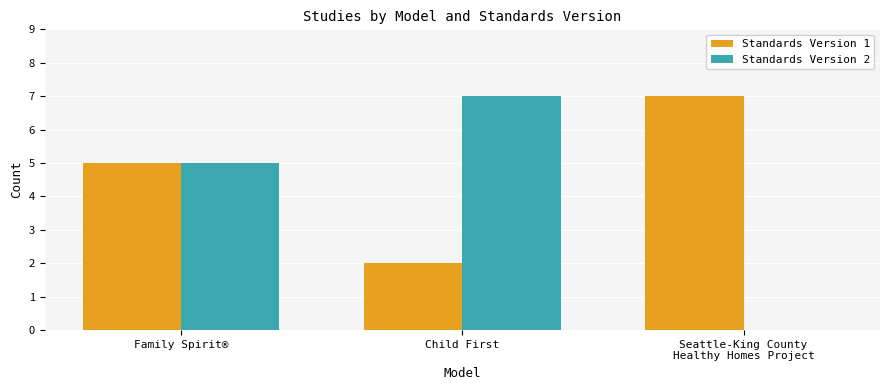

The Standards Version 1 series shows 11 at Seattle-King County
Healthy Homes Project. True or false?

False